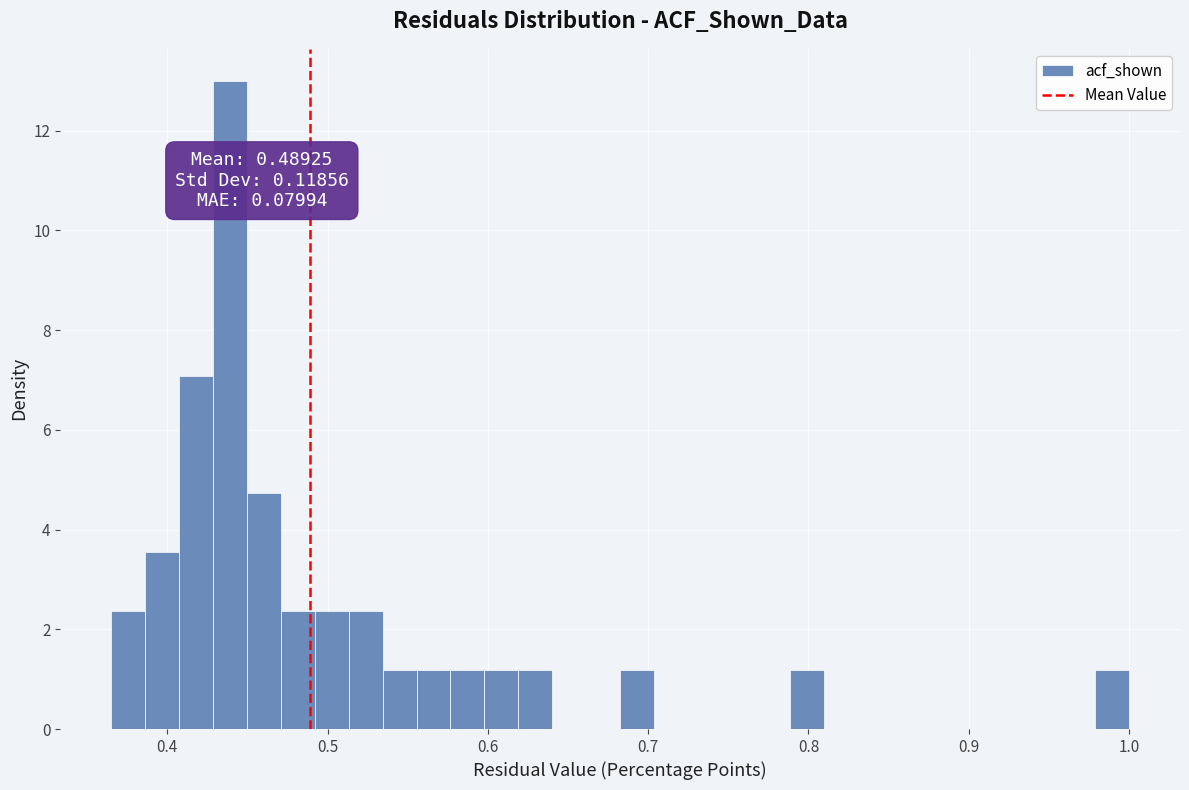

Read against the x-axis, roughly where is the centre of the tallest bar?

0.44